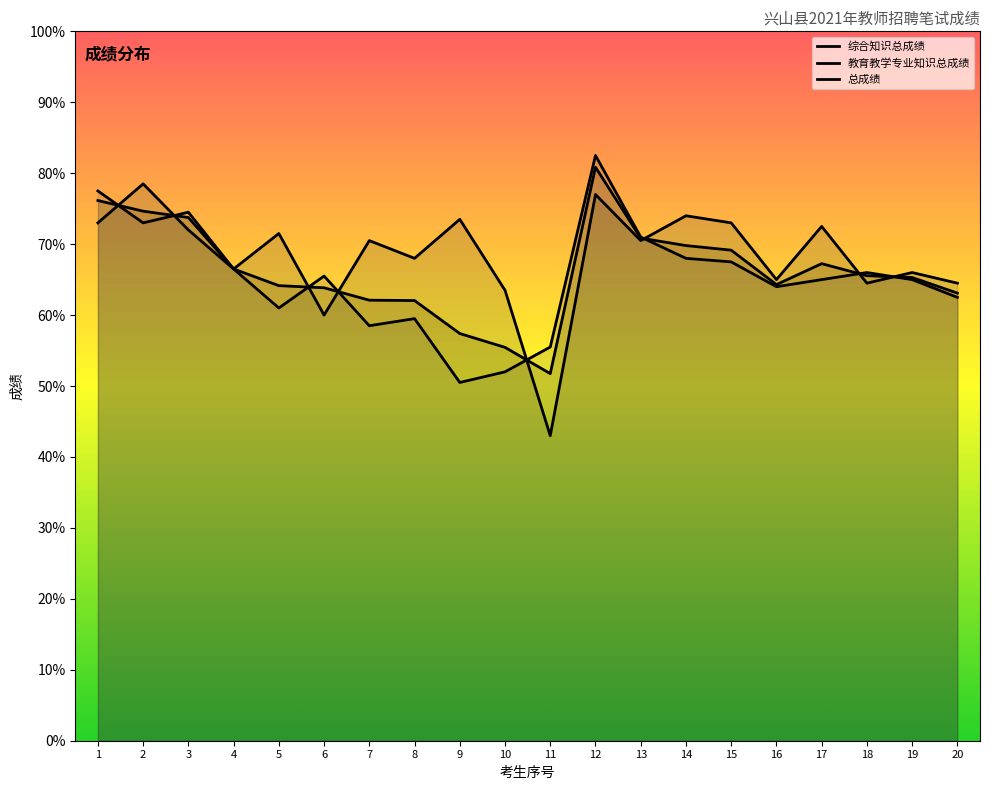

Is it true that 综合知识总成绩 equals 64.5 at 20?

True